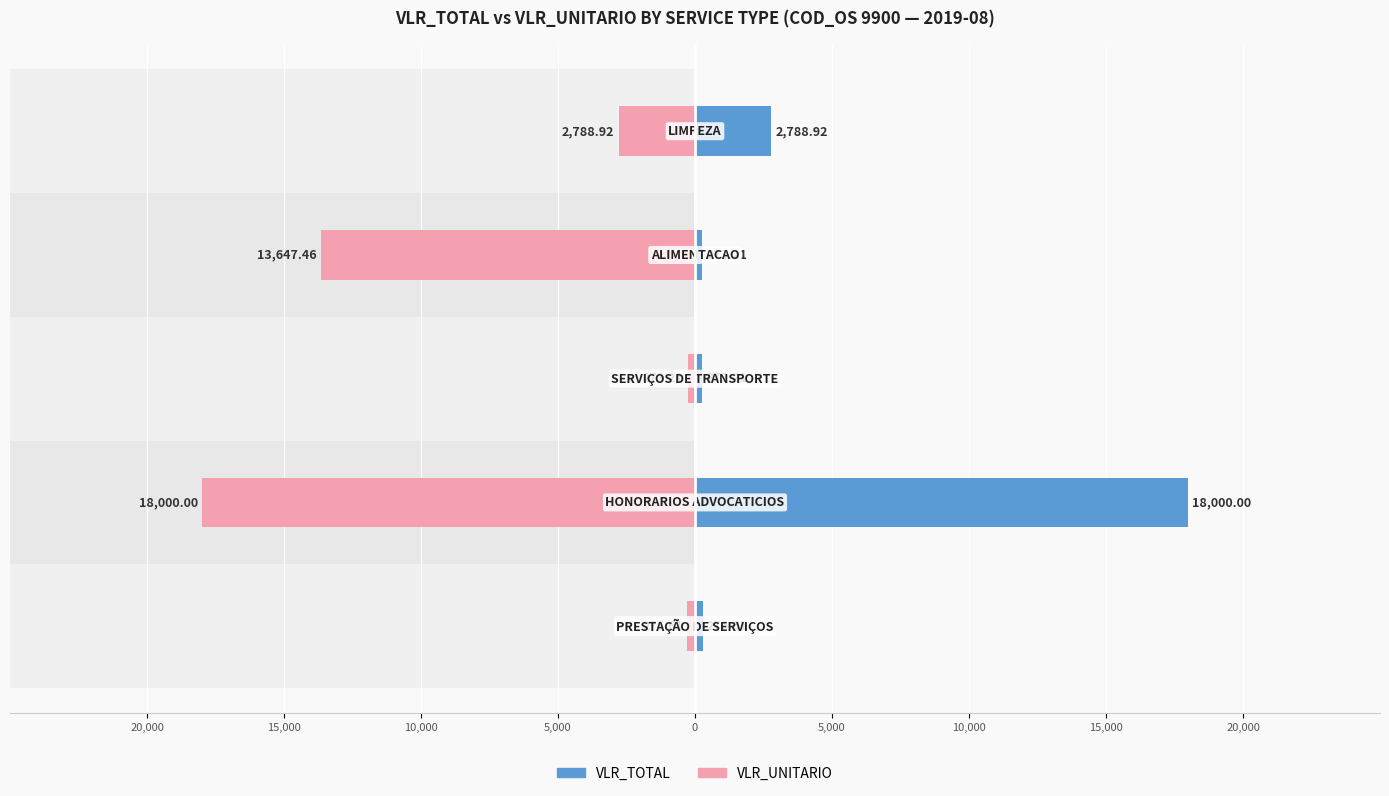

The VLR_UNITARIO series shows -17977.3 at 5,000. True or false?

False